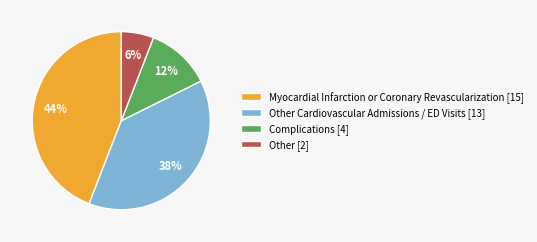

Is the sum of Complications [4] and Other [2] greater than half?

No